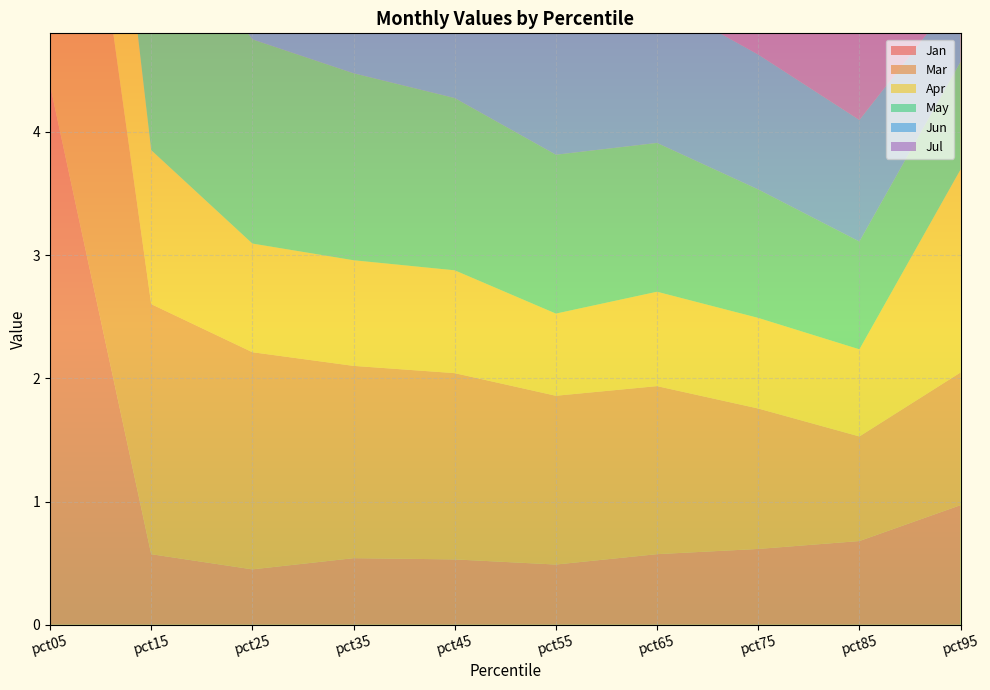

Reading left to right, transcribe all the data shown in this chart.

Jan: pct05=4.4	pct15=0.6	pct25=0.4	pct35=0.5	pct45=0.5	pct55=0.5	pct65=0.6	pct75=0.6	pct85=0.7	pct95=1.0
Mar: pct05=4.1	pct15=2.0	pct25=1.8	pct35=1.6	pct45=1.5	pct55=1.4	pct65=1.4	pct75=1.1	pct85=0.8	pct95=1.1
Apr: pct05=2.5	pct15=1.2	pct25=0.9	pct35=0.9	pct45=0.8	pct55=0.7	pct65=0.8	pct75=0.7	pct85=0.7	pct95=1.6
May: pct05=2.5	pct15=2.0	pct25=1.7	pct35=1.5	pct45=1.4	pct55=1.3	pct65=1.2	pct75=1.0	pct85=0.9	pct95=0.9
Jun: pct05=3.0	pct15=1.1	pct25=0.9	pct35=0.9	pct45=1.1	pct55=1.1	pct65=1.2	pct75=1.1	pct85=1.0	pct95=0.6
Jul: pct05=4.4	pct15=0.5	pct25=0.4	pct35=0.6	pct45=0.6	pct55=0.7	pct65=0.8	pct75=0.8	pct85=1.0	pct95=0.4